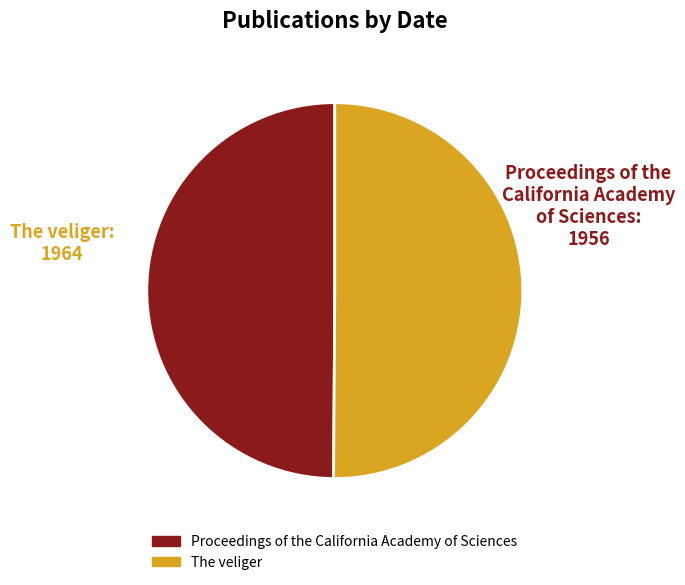

Is it true that The veliger is 55% of the pie?

False